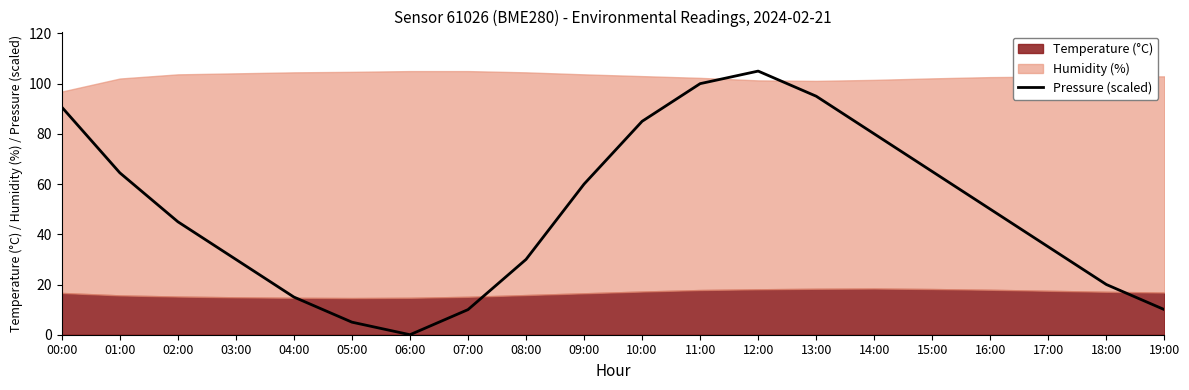

The Pressure (scaled) series shows 45.0 at 02:00. True or false?

True